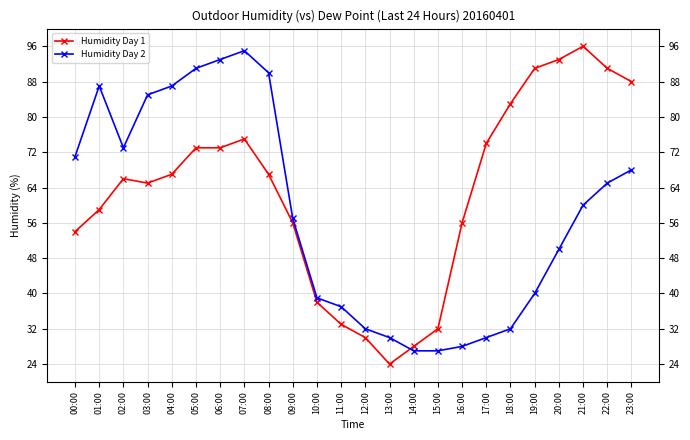

What is the value of the Humidity Day 1 point at the 7th from the left?

73